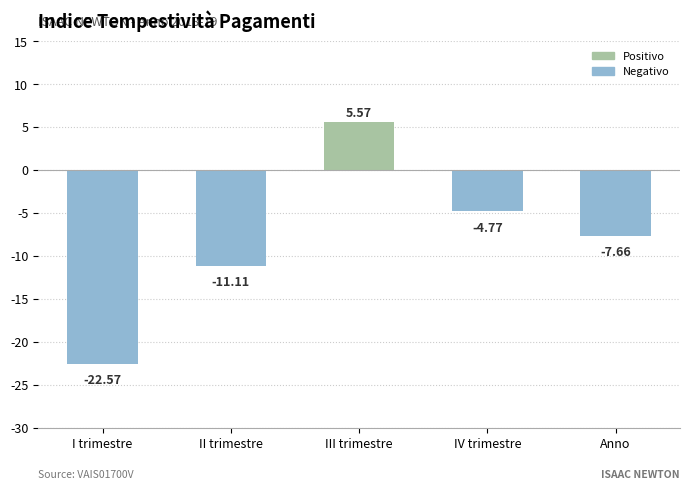

What is the label of the 3rd bar from the left?

III trimestre